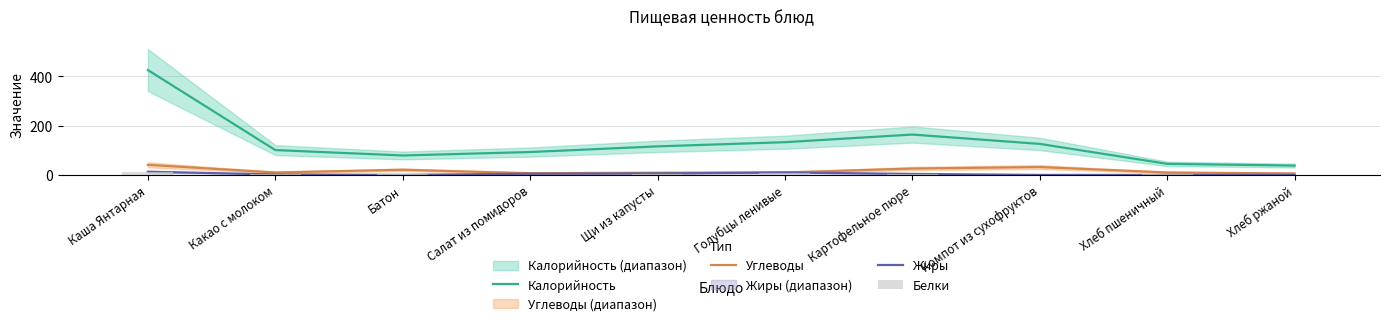

Count the number of categories in the chart.

10